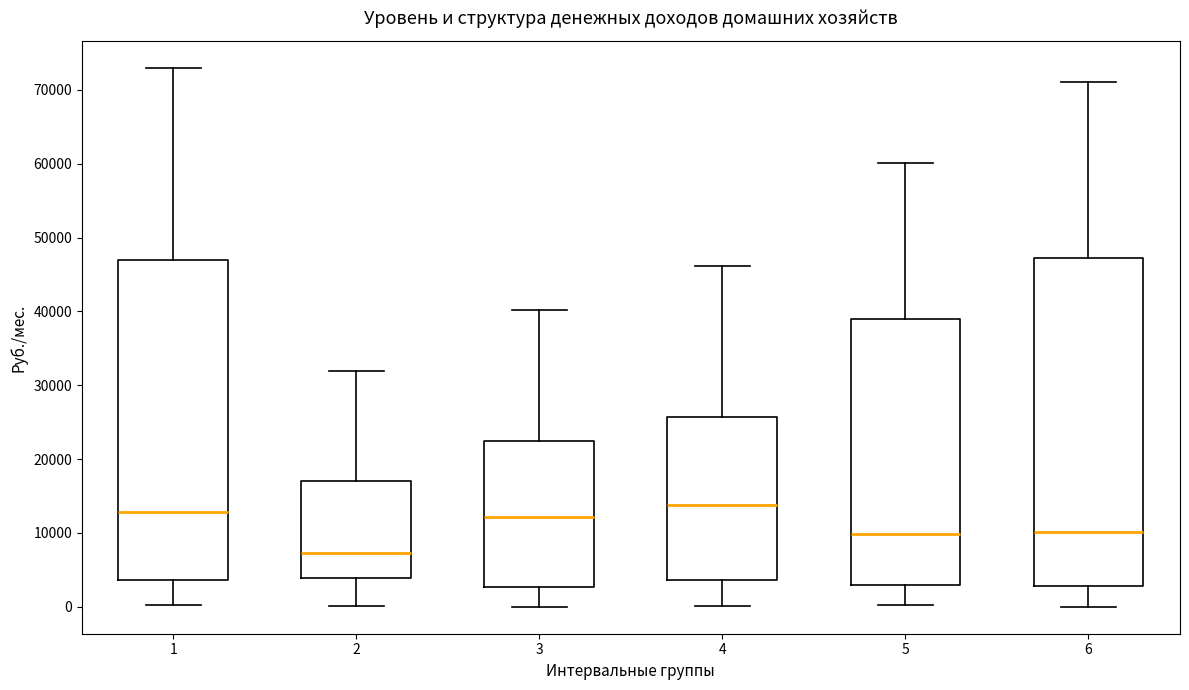

Where is the upper edge of the box at x = 2 on the y-axis? The values are not printed on the chart, so give them approximately, as read against the axis.

17000